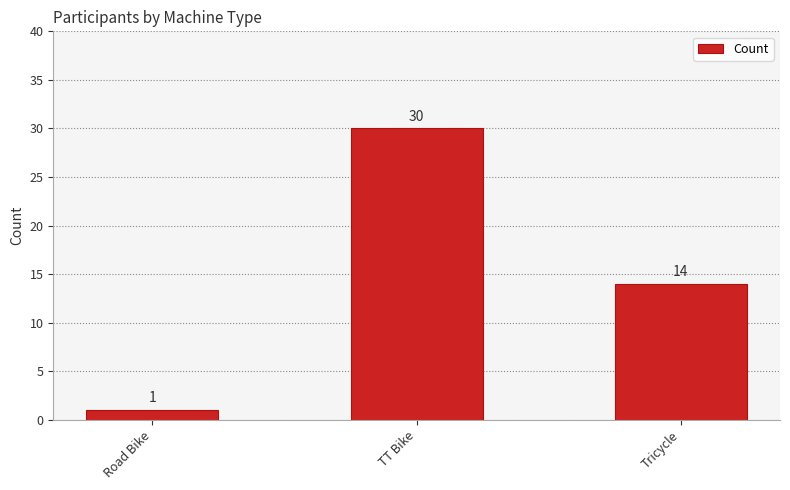

What is the value of the 3rd bar from the left?

14